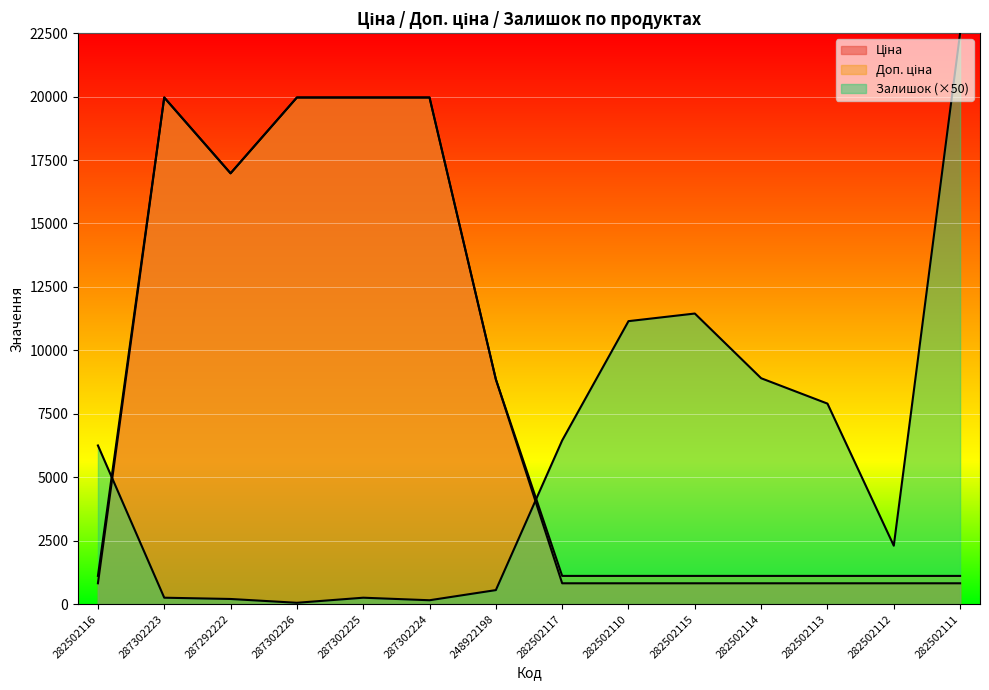

Read the Залишок value at 248922198.

550.0